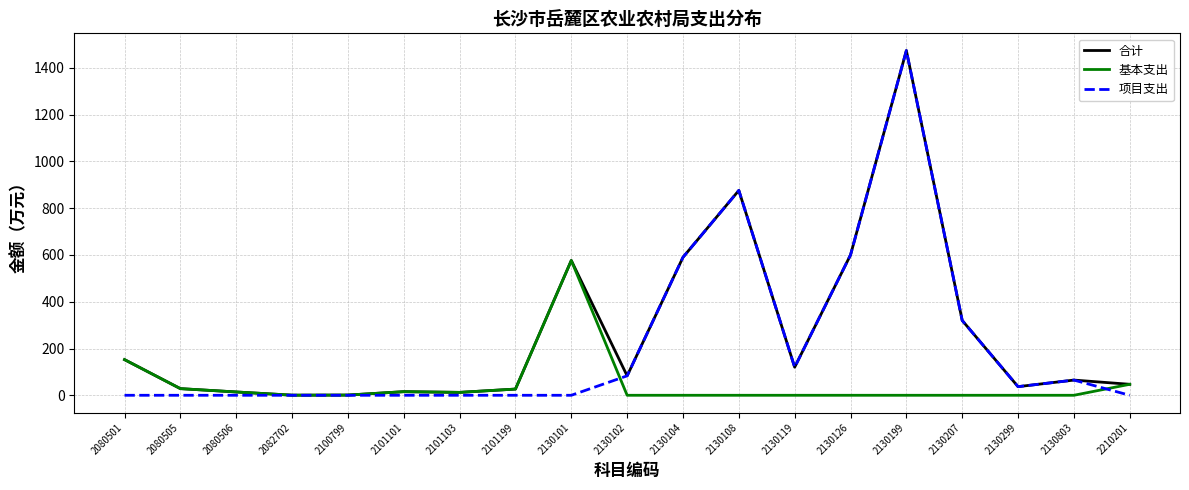

Which series has the widest spread of values?

项目支出